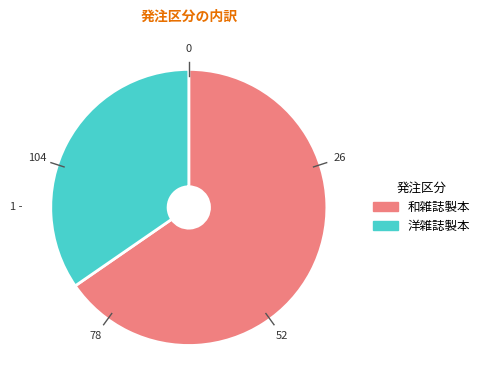

Which category has the biggest portion of the pie?

和雑誌製本